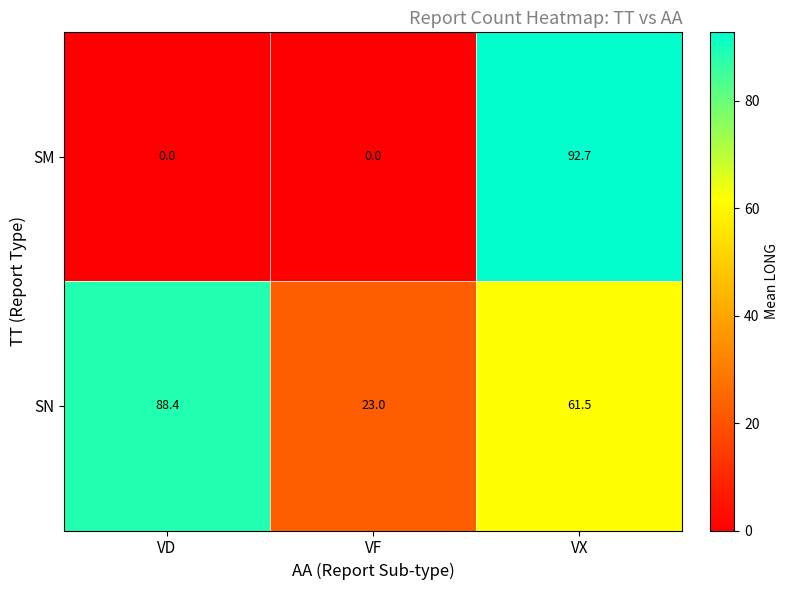

What is the difference between the SN values at VD and VF?

65.4